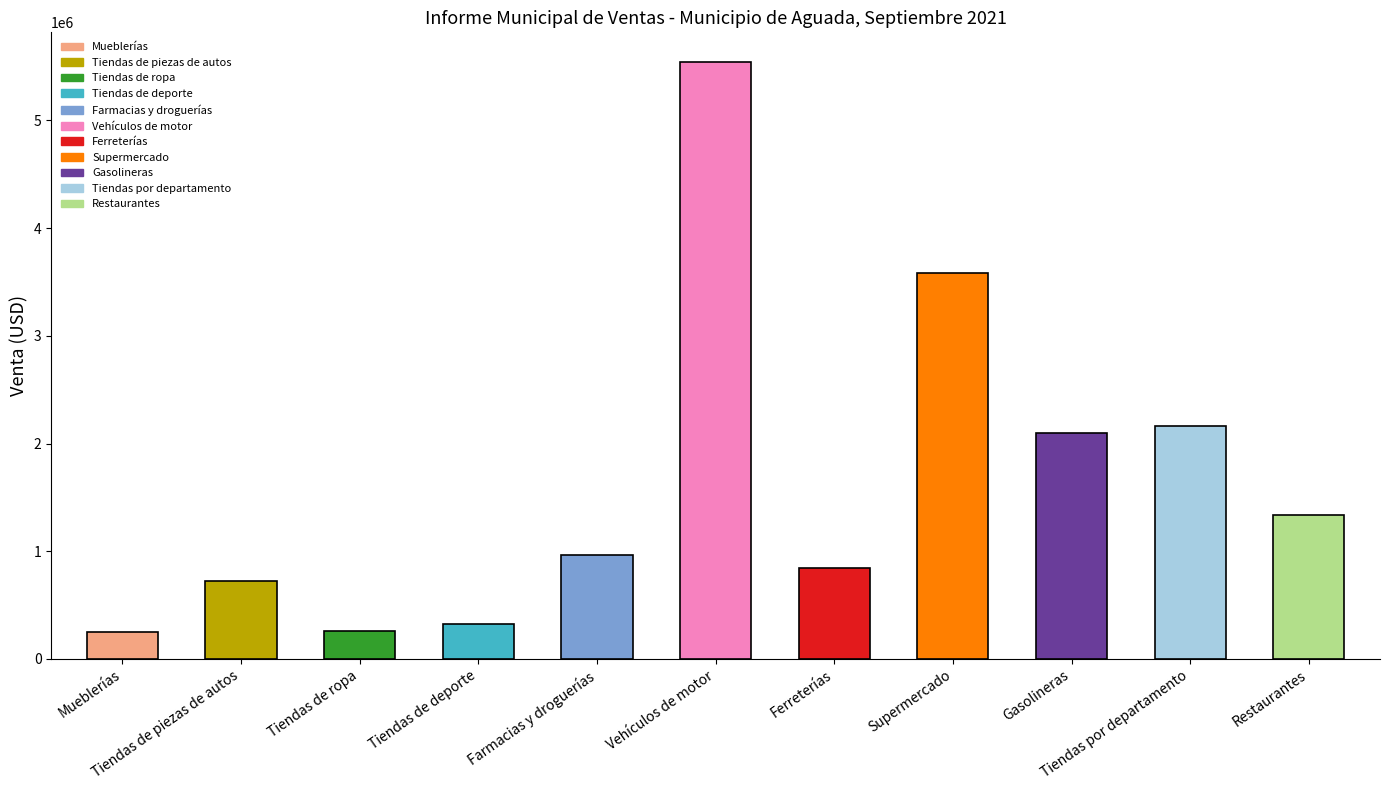

What is the smallest value displayed?

245379.6